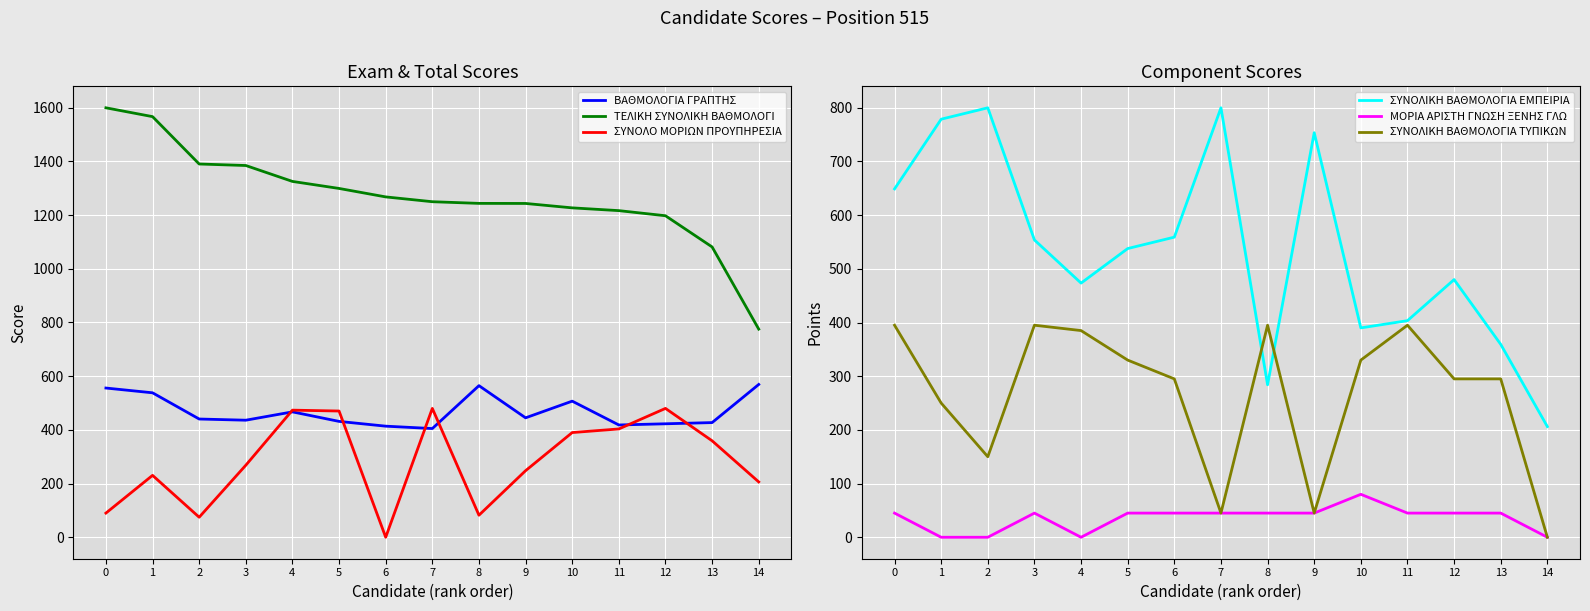

Which series has the largest range (max minus min)?

ΤΕΛΙΚΗ ΣΥΝΟΛΙΚΗ ΒΑΘΜΟΛΟΓΙ